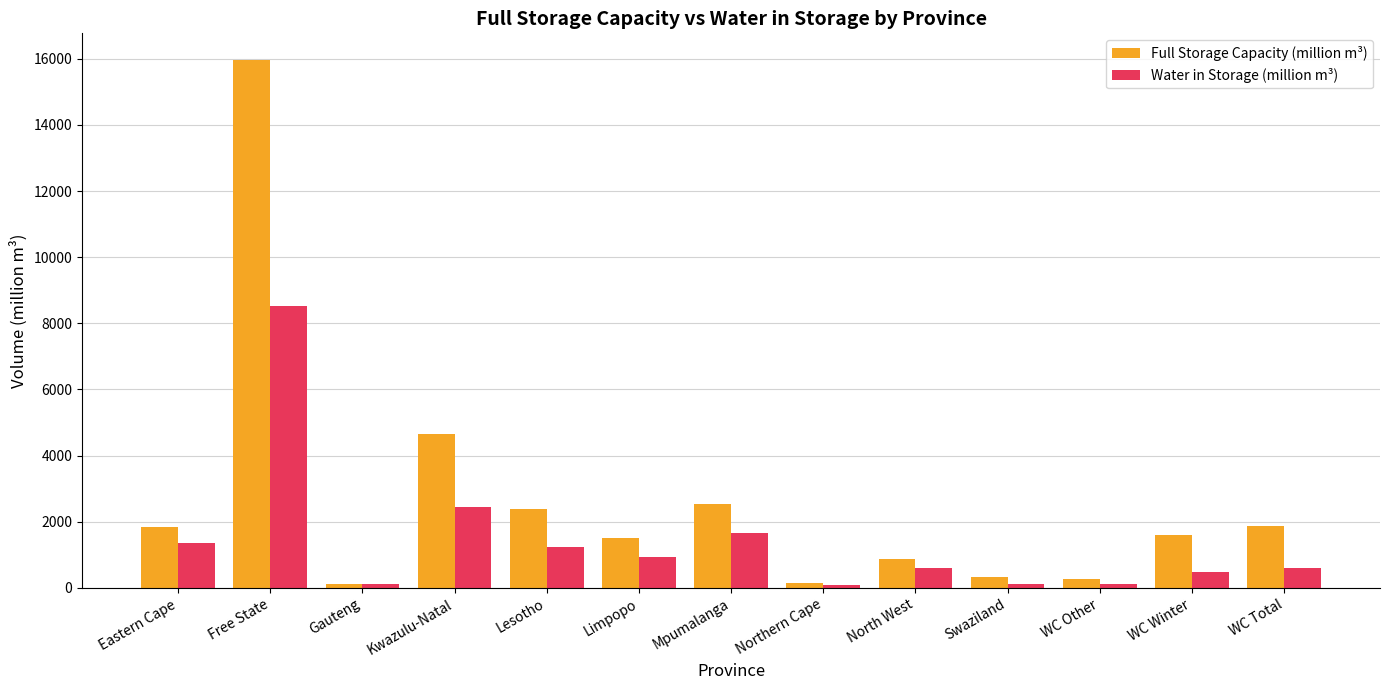

What is the difference between the highest and lowest values at Free State?

7437.5